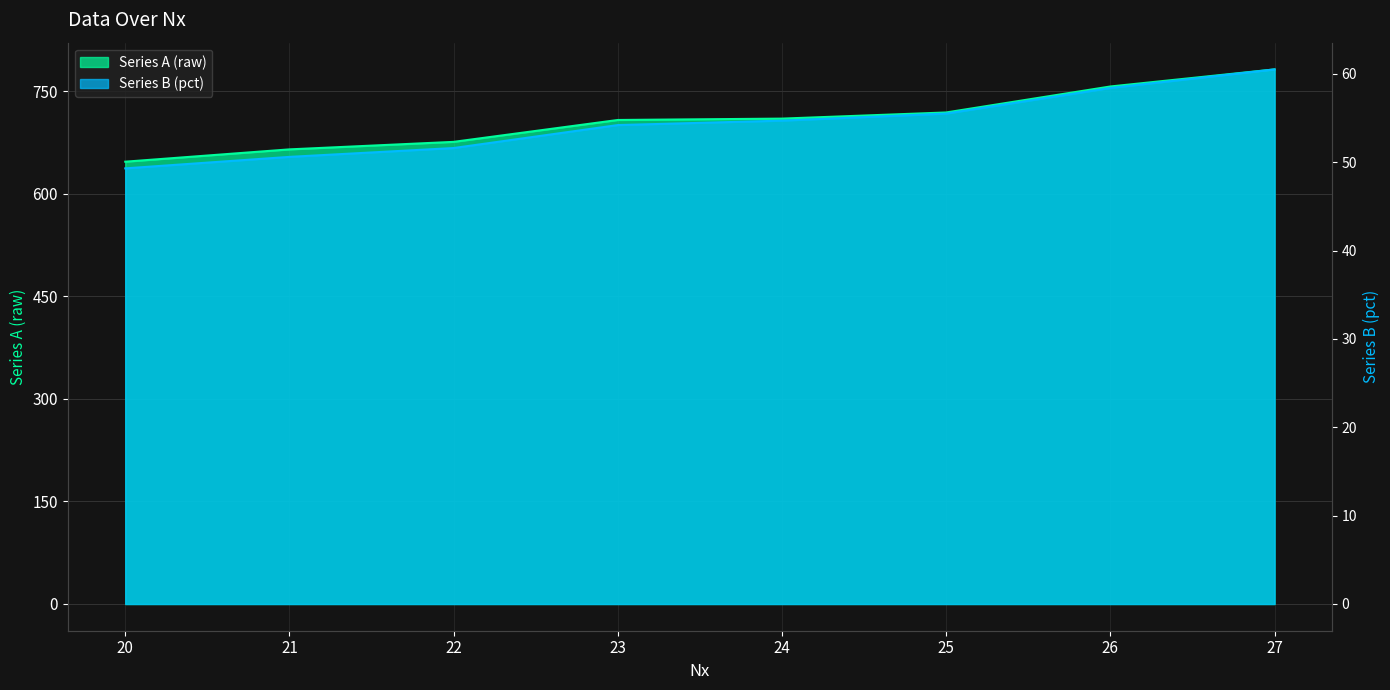

What is the difference between the Series B (pct) values at 22 and 20?

2.3